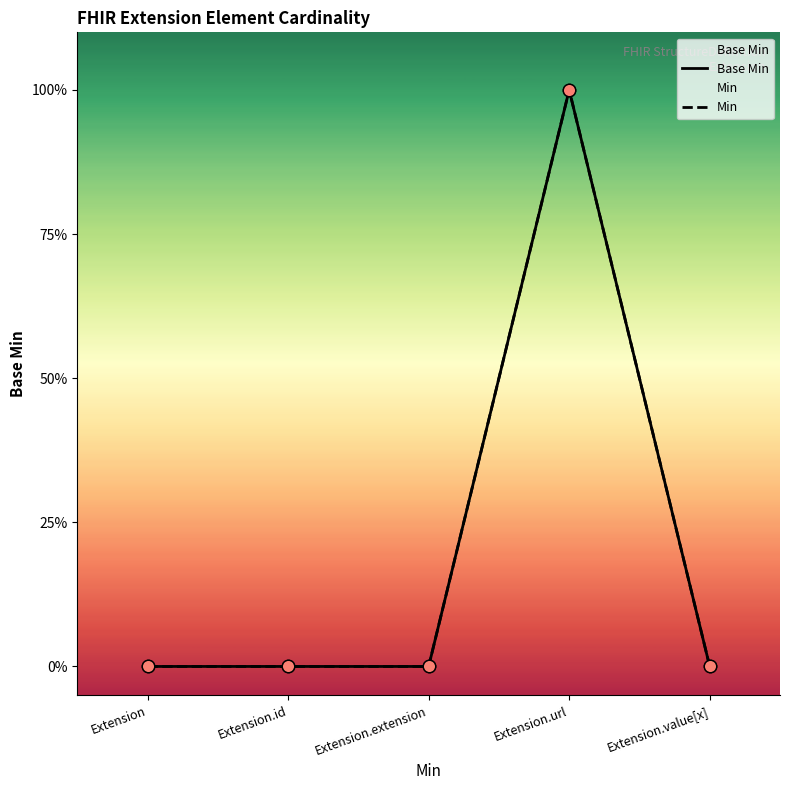

At which category is the sum across all series the highest?

Extension.url